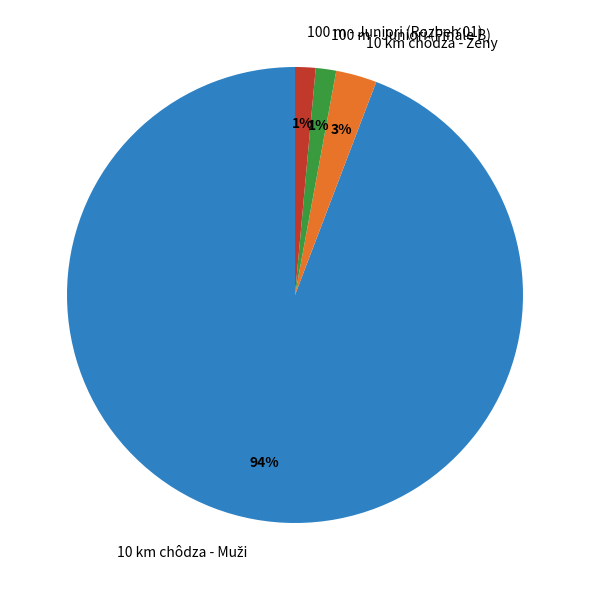

To the nearest percent, what is the average slice percentage?

25%